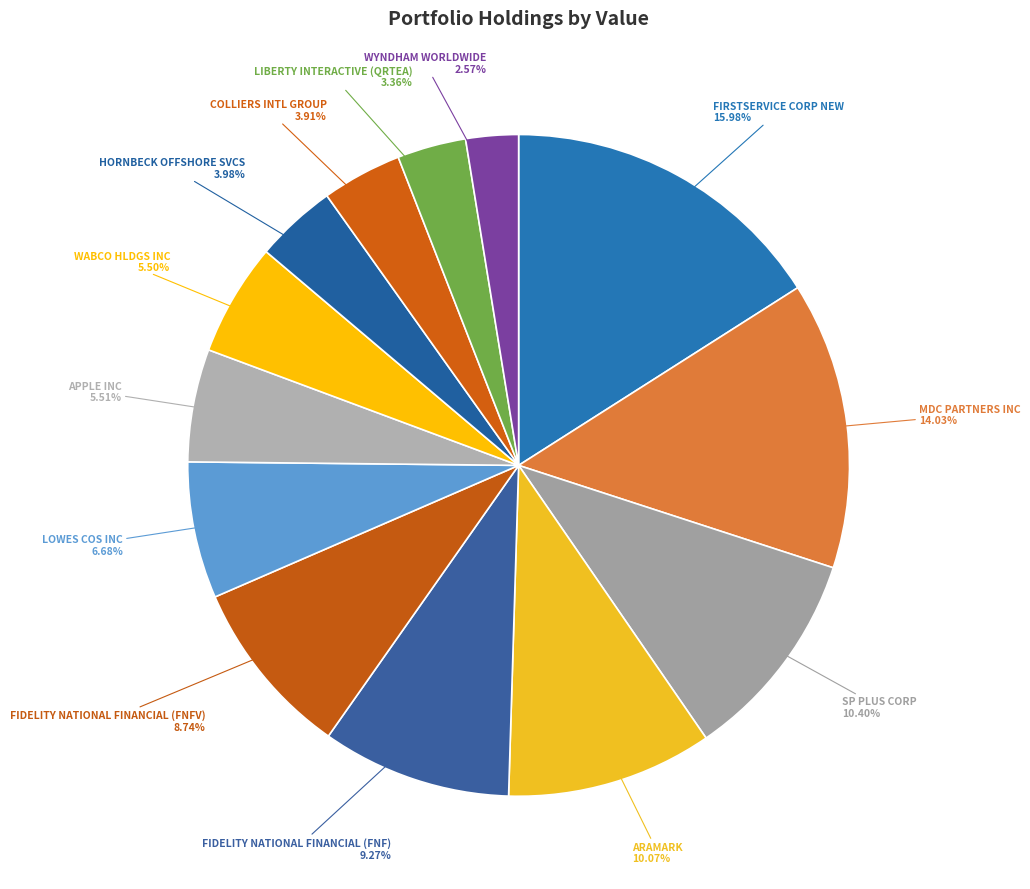

To the nearest percent, what is the difference between the largest and smallest slice percentages?

13%